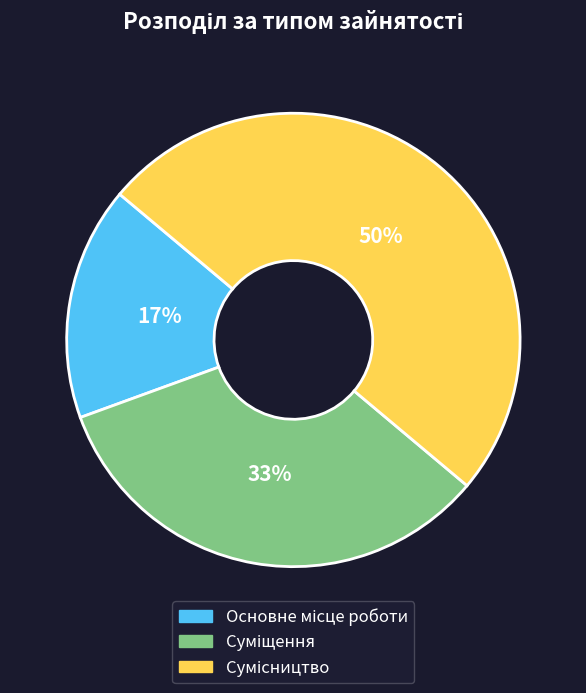

How many segments does this pie chart have?

3